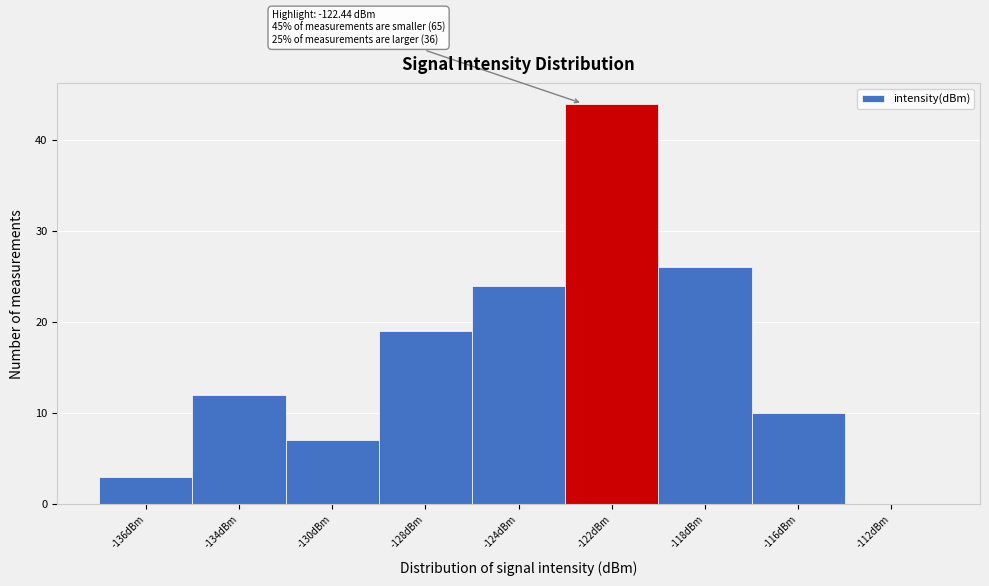

Reading left to right, what are all the values shown in this chart?

-136dBm=3	-134dBm=12	-130dBm=7	-128dBm=19	-124dBm=24	-122dBm=44	-118dBm=26	-116dBm=10	-112dBm=0